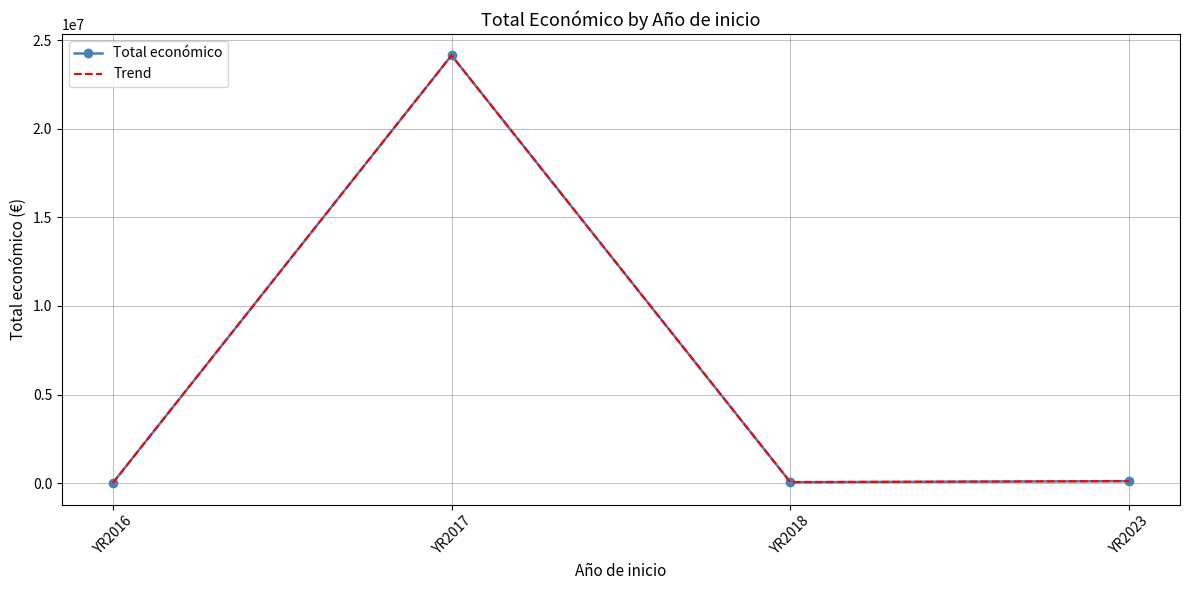

How many lines are shown in the chart?

2